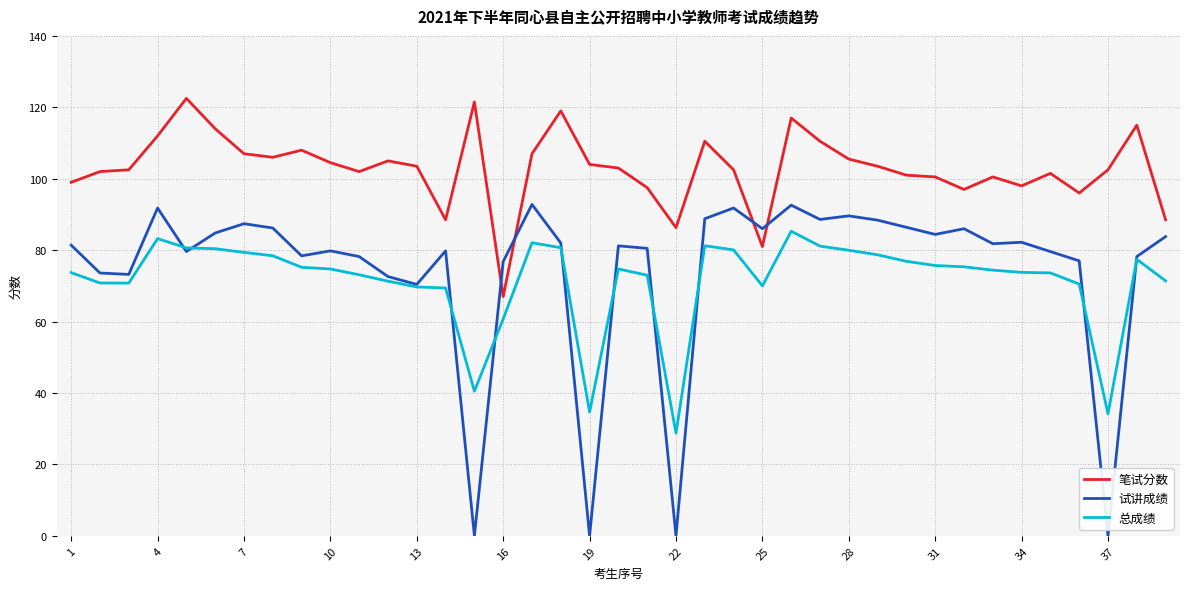

True or false: 笔试分数 and 总成绩 cross at least once.

False